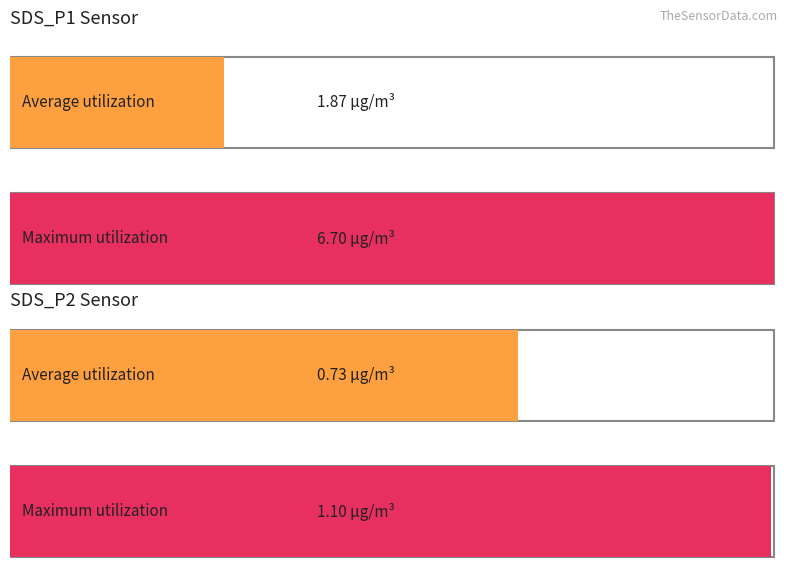

Is it true that Temp equals 8.6 at 7?

False